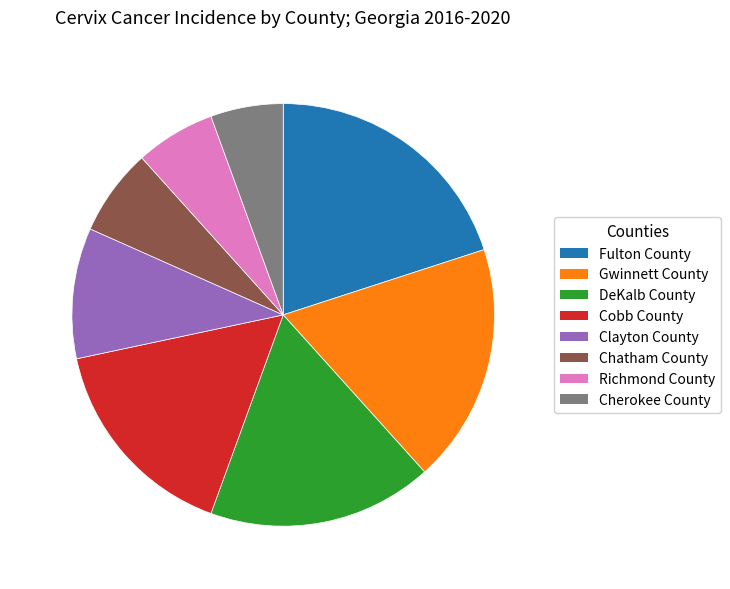

Which category has the smallest portion of the pie?

5.6% (10)